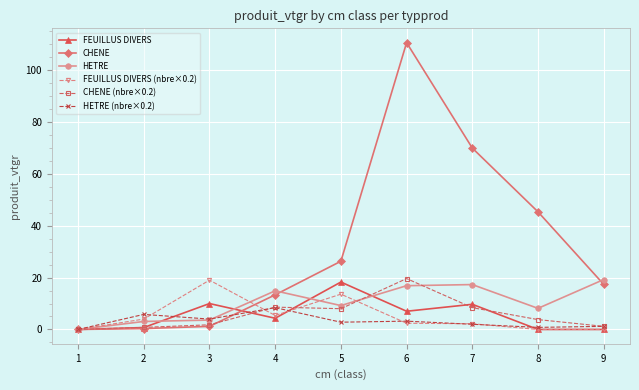

Is it true that HETRE equals 9.2 at 5?

True